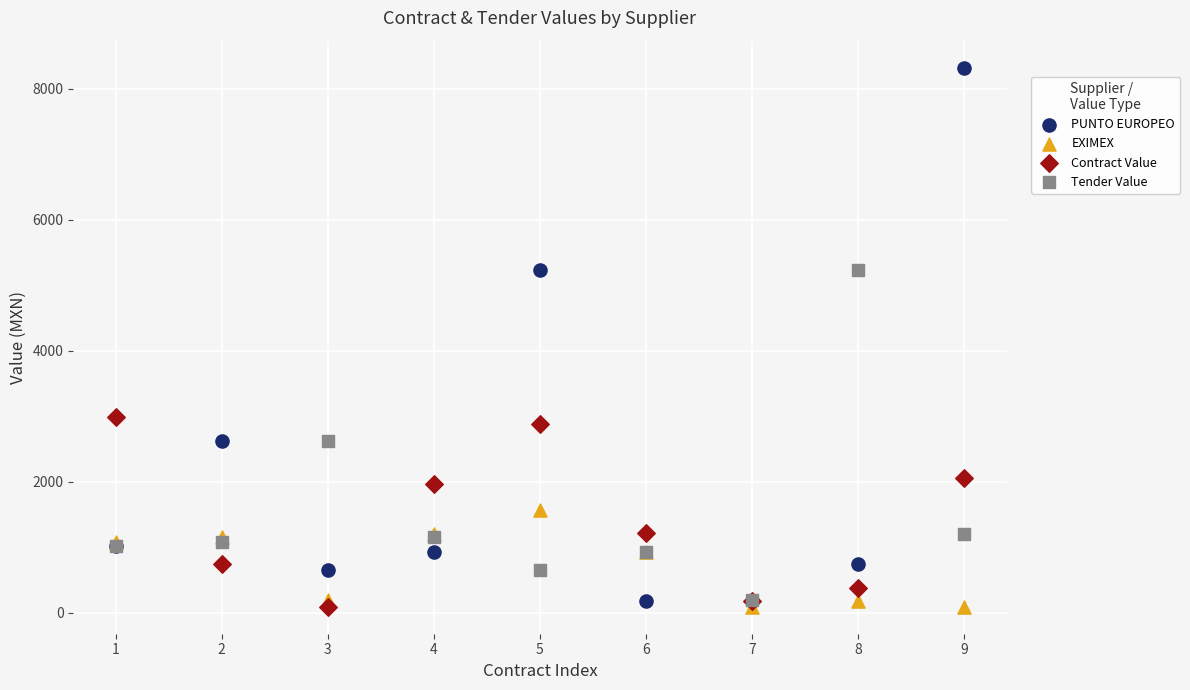

What are all the series names shown in the legend?

PUNTO EUROPEO, EXIMEX, Contract Value, Tender Value